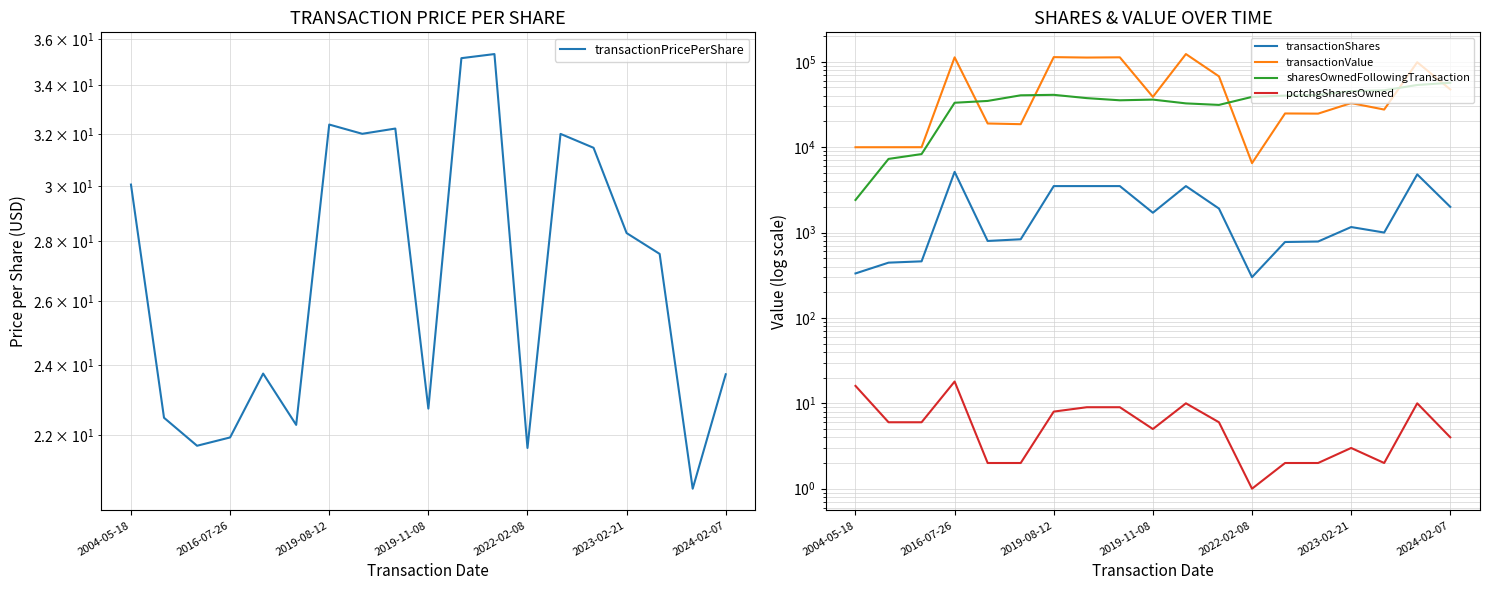

What is the greatest value displayed?

123095.0